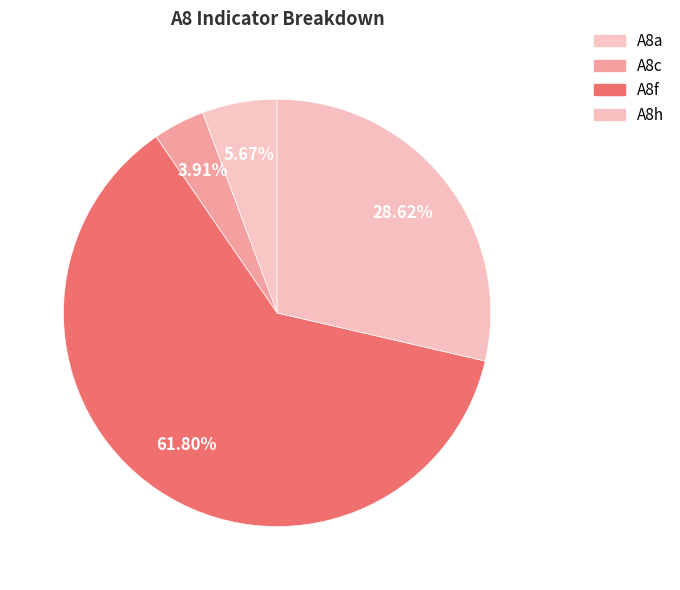

What is the majority slice?

A8f